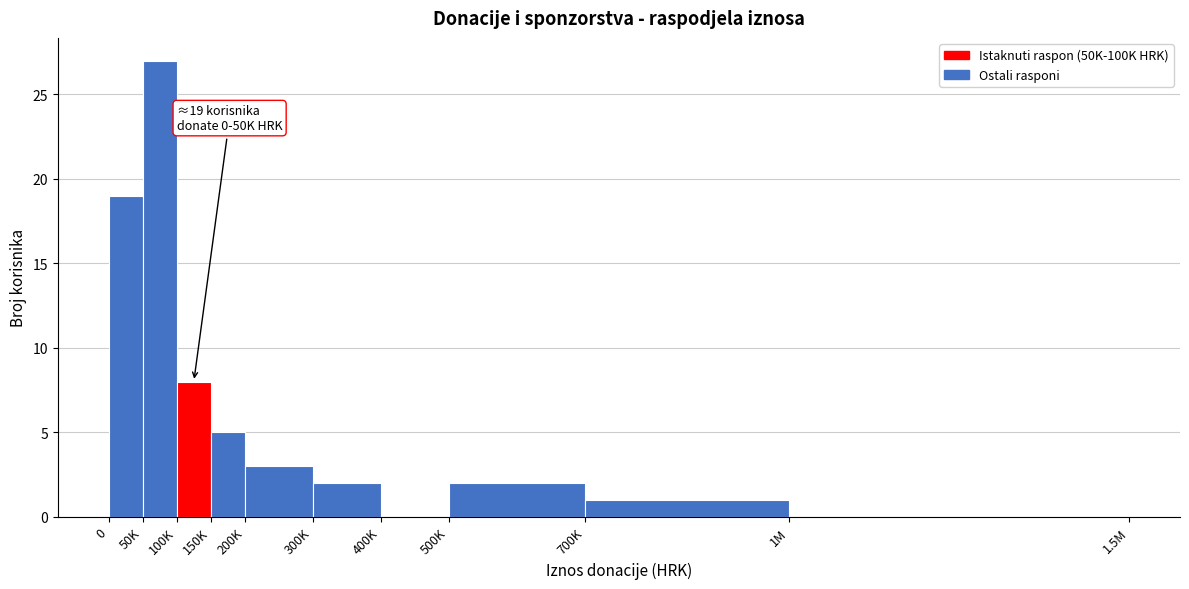

Reading right to left, list all the values displayed in this chart.

1M=0	700K=1	500K=2	400K=0	300K=2	200K=3	150K=5	100K=8	50K=27	0=19